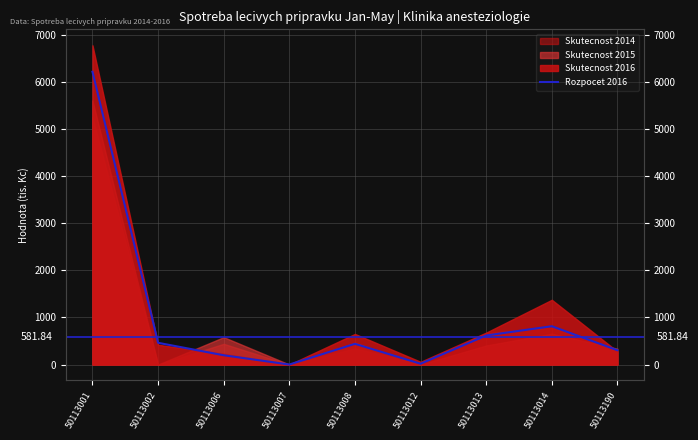

What is the sum of all values?

9056.5